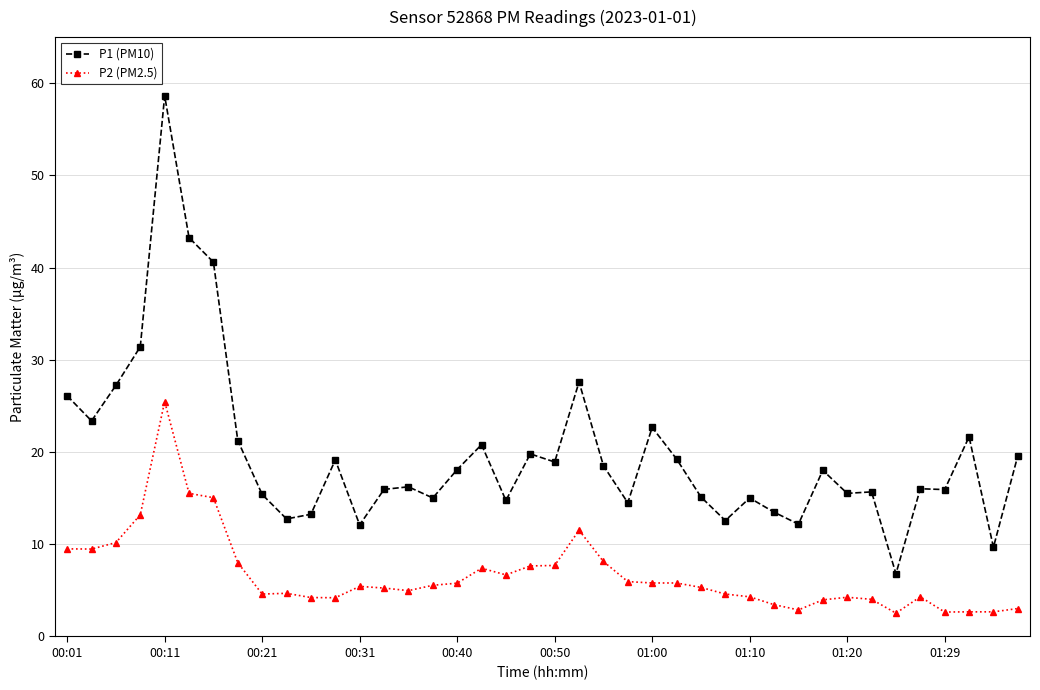

What is the sum of all P2 (PM2.5) values?

268.4